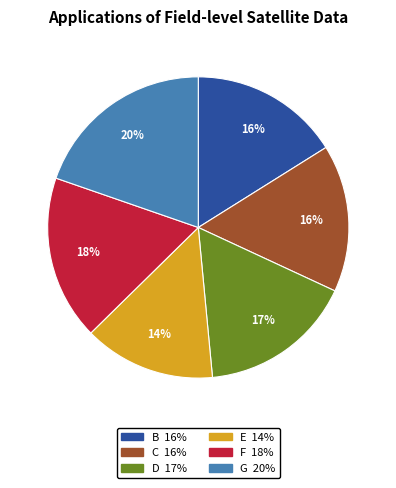

Count the number of slices in the pie.

6